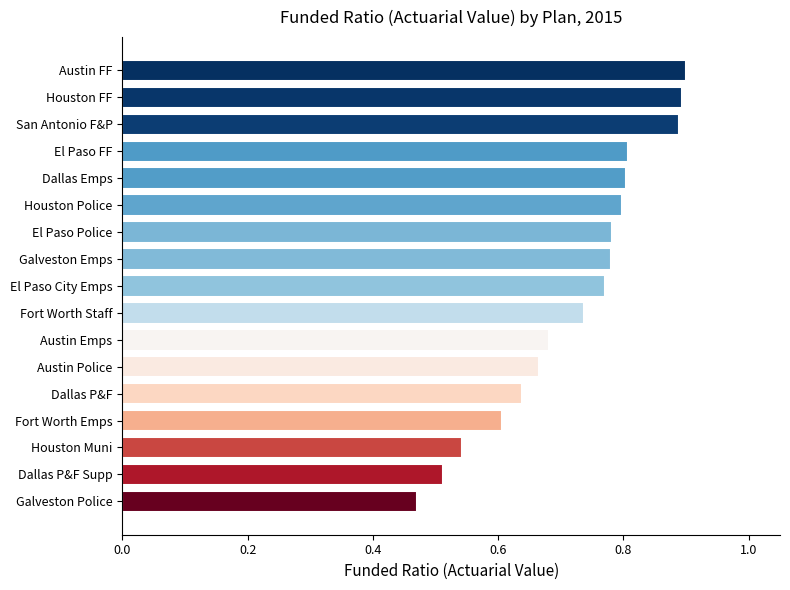

Is it true that the value at Dallas Emps is 0.8?

True